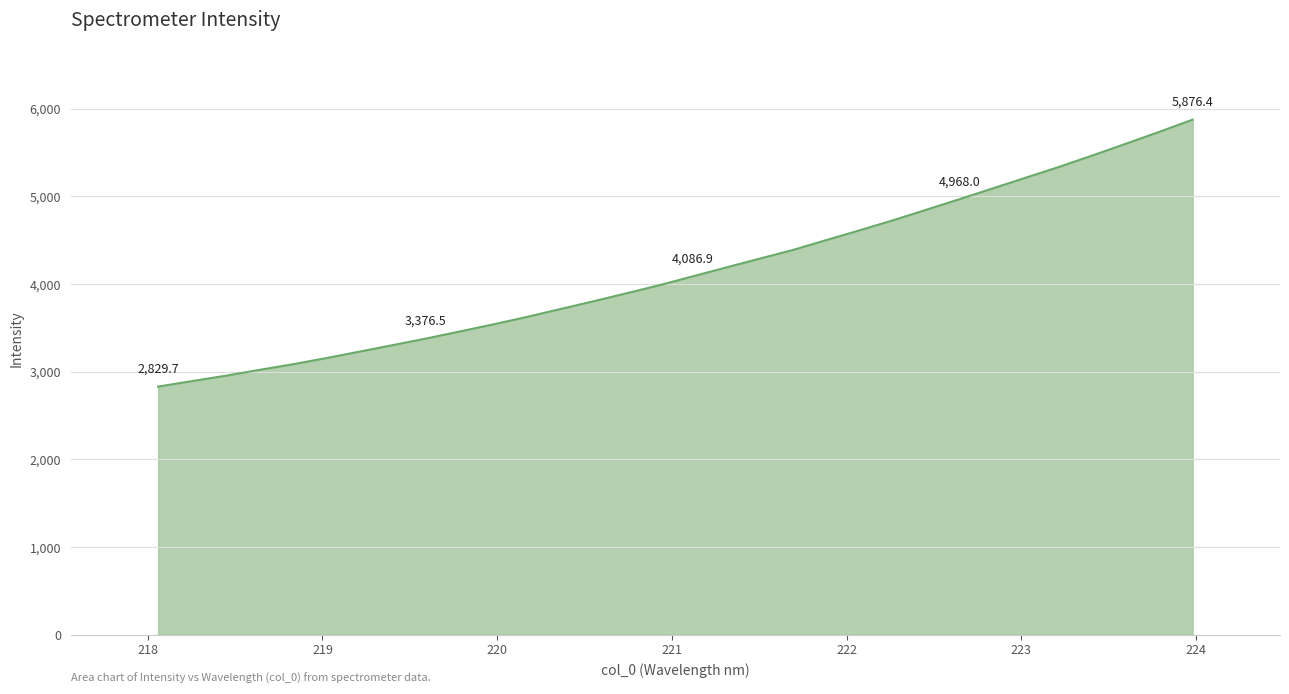

What is the difference between the maximum and minimum values?

3046.8